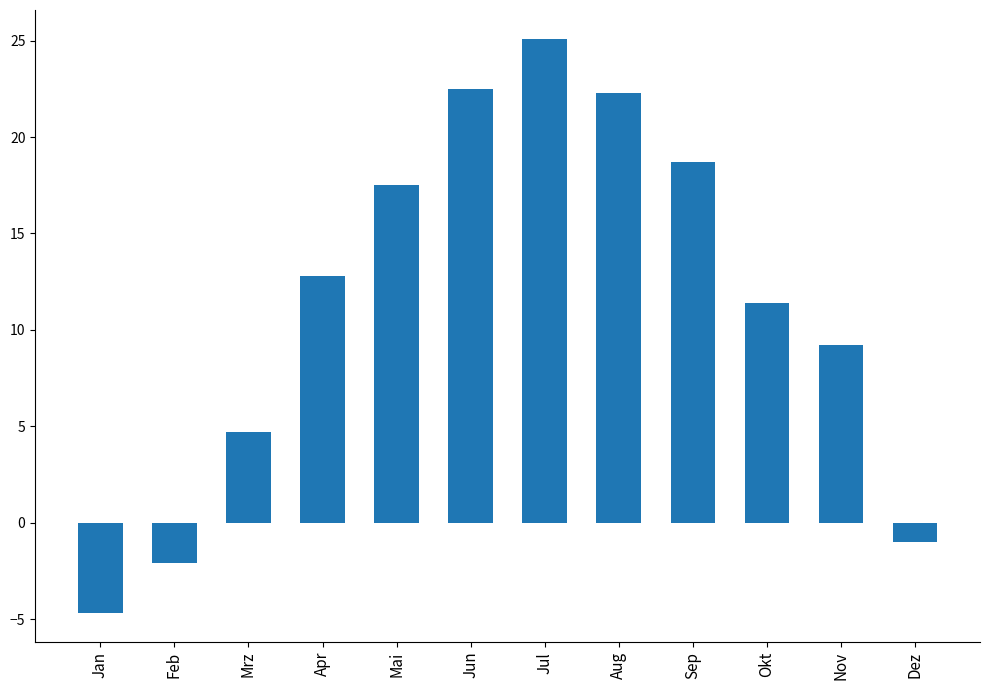

Reading left to right, list all the values displayed in this chart.

-4.7	-2.1	4.7	12.8	17.5	22.5	25.1	22.3	18.7	11.4	9.2	-1.0